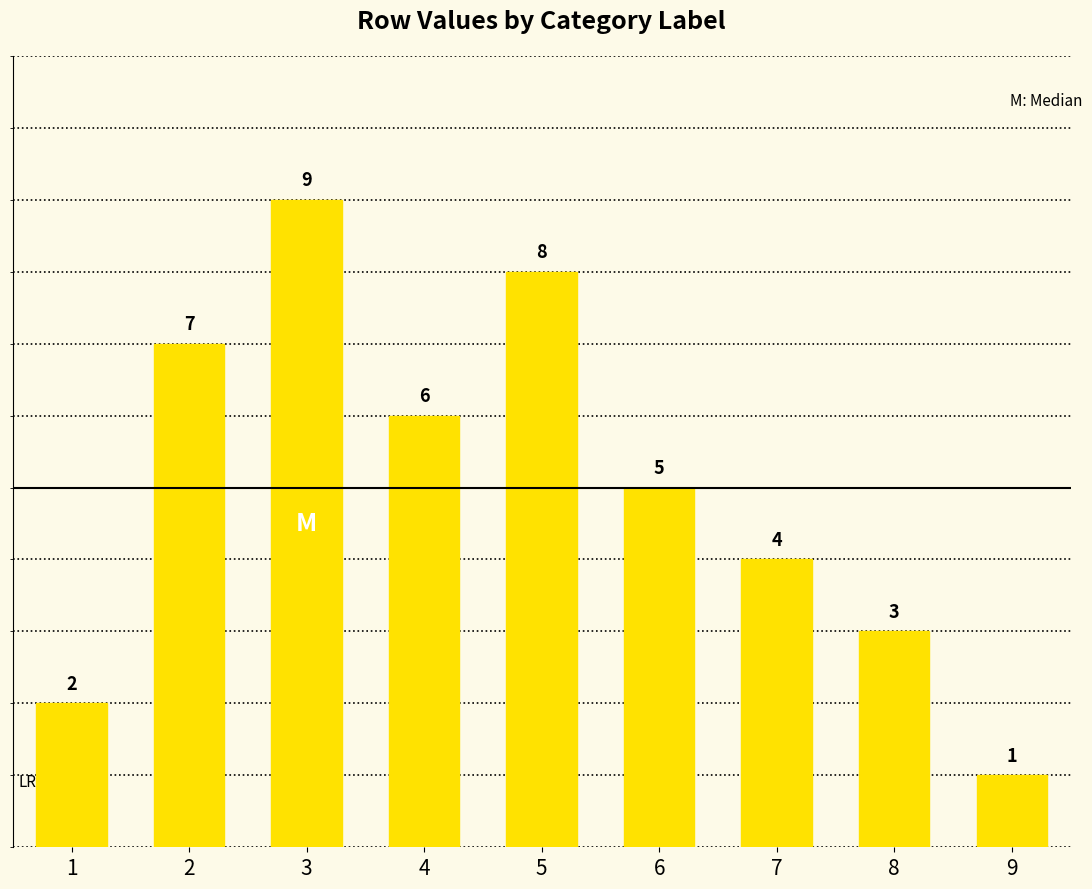

True or false: the data shows 4 at 3.

False